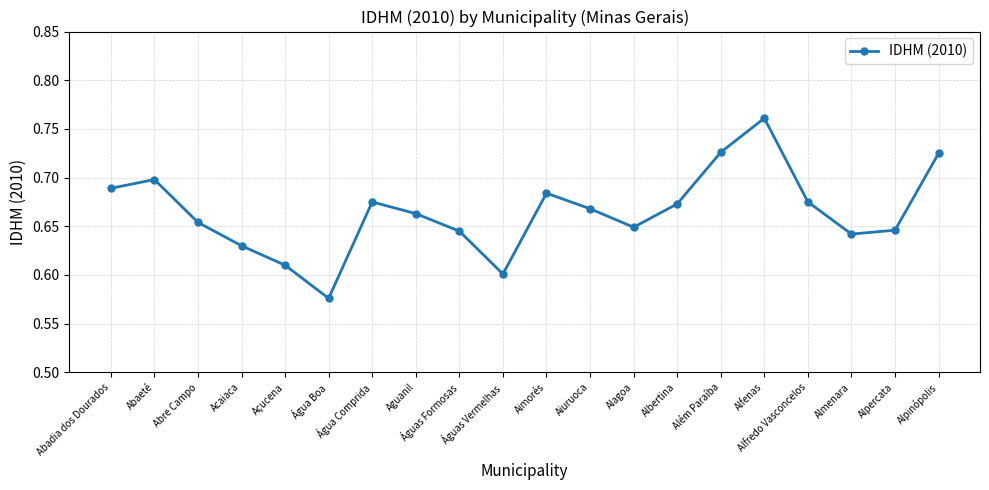

What is the sum of all values?

13.3